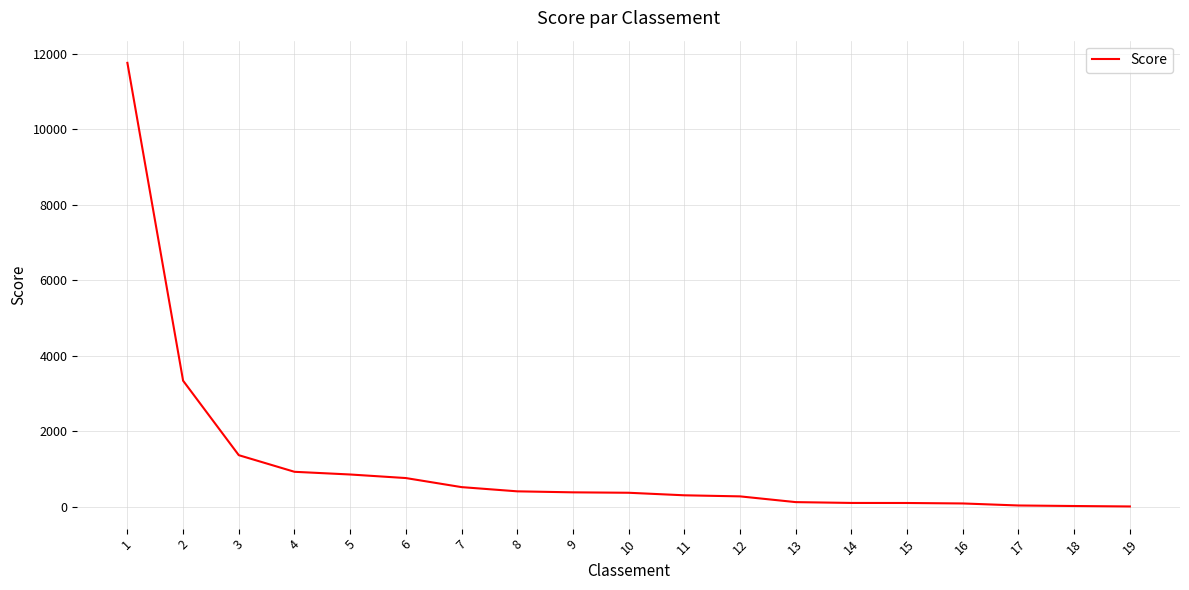

What is the change in value from 1 to 18?

-11750.3